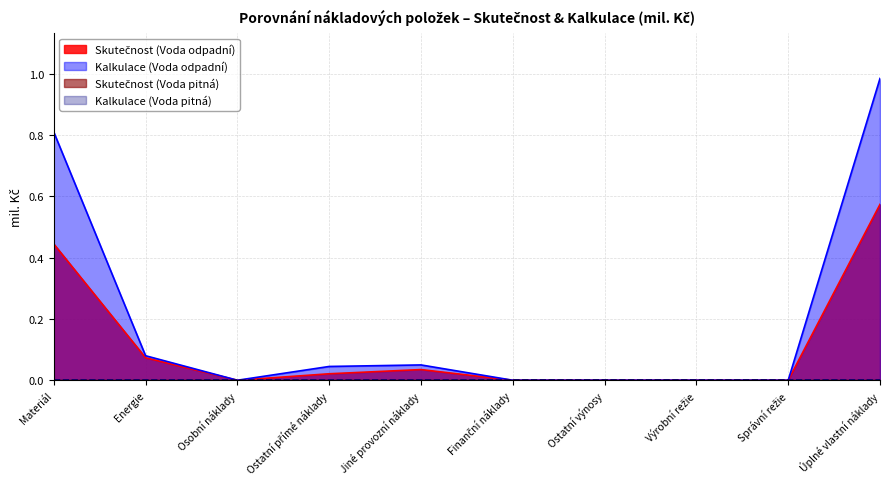

Which category has the lowest value across all series?

Osobní náklady